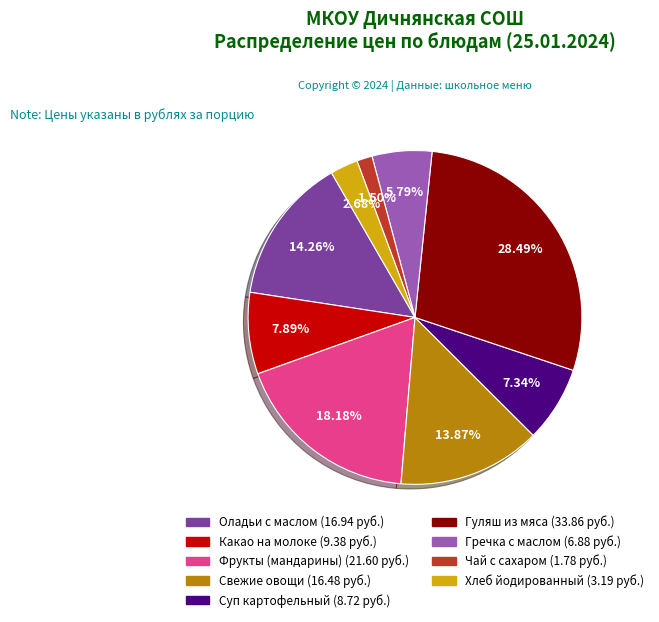

How many segments does this pie chart have?

9